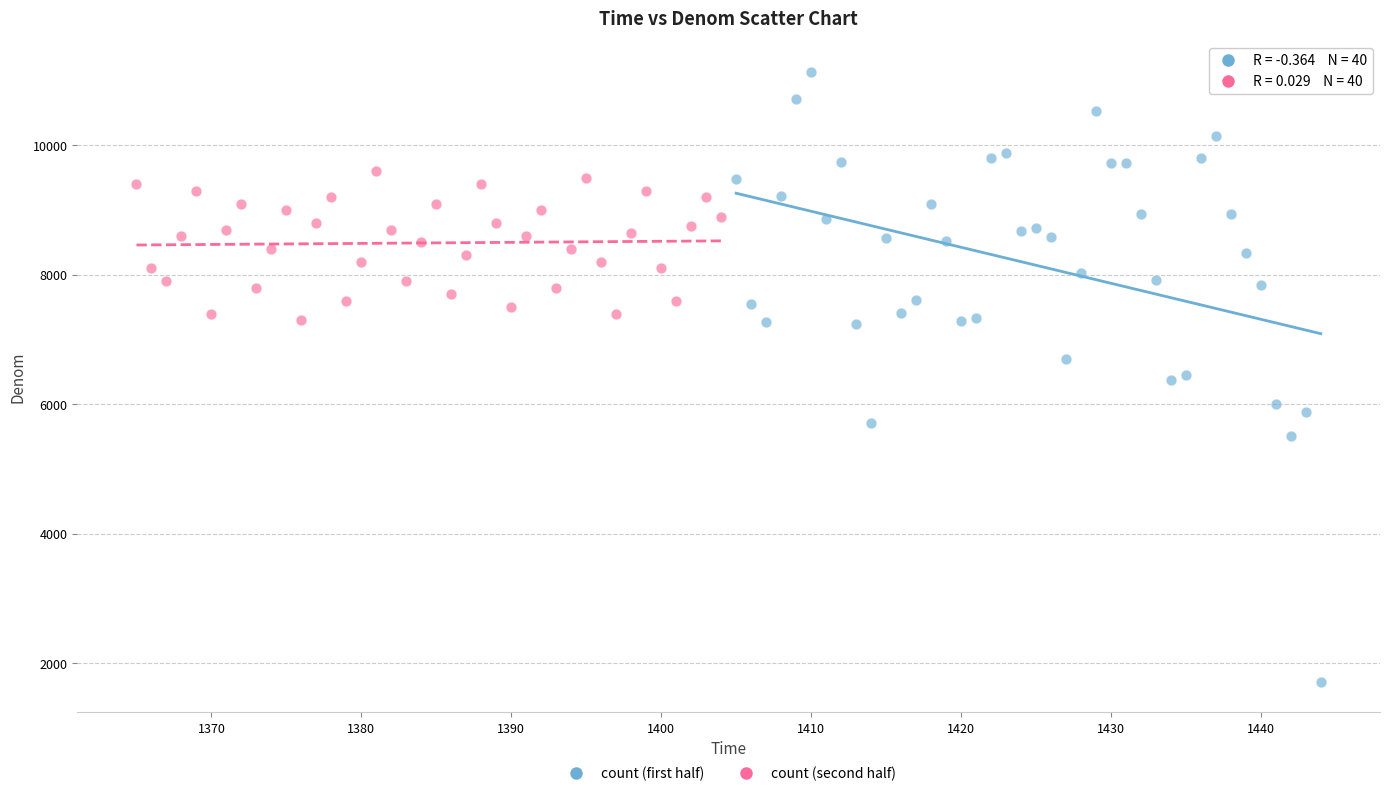

Which series reaches the minimum Y coordinate?

count (first half)